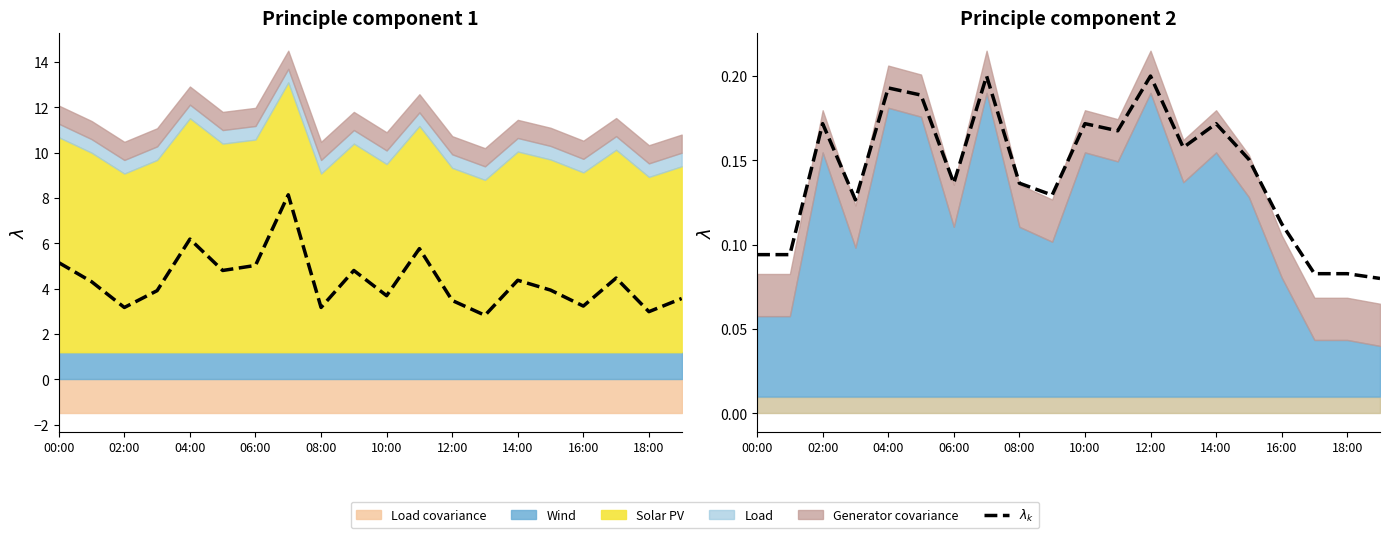

What is the label of the 13th point from the left?

12:00